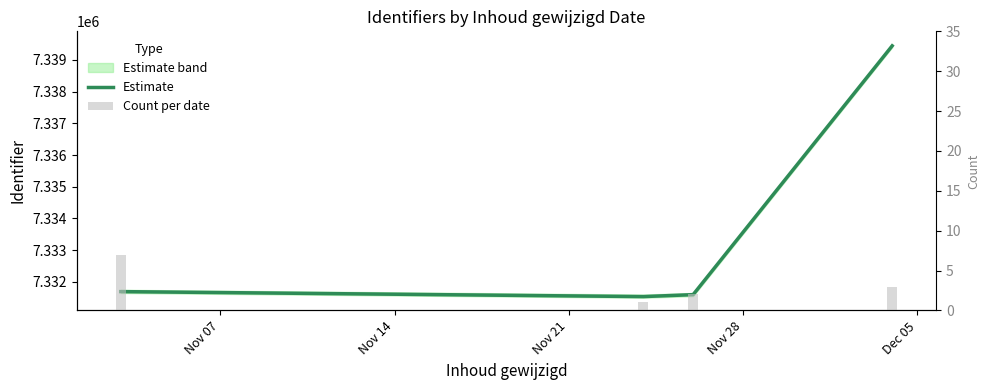

Does the chart contain stacked bars?

No